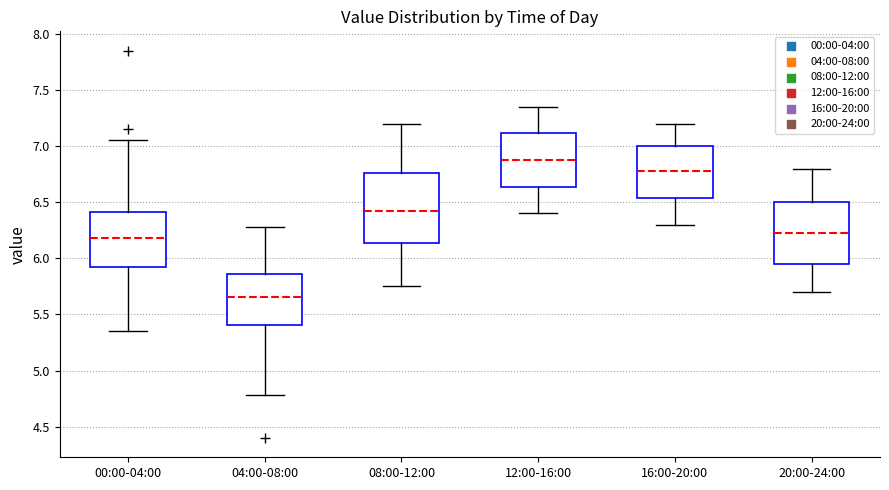

Reading left to right, transcribe this box plot: for each box, give where its median line is, the range the box spans, and where its two whiskers end, as read against the y-axis. The values are not printed on the chart, so give them approximately, as read against the axis.

00:00-04:00: median 6.20, box 5.90 to 6.40, whiskers 5.35 to 7.05
04:00-08:00: median 5.65, box 5.40 to 5.85, whiskers 4.80 to 6.30
08:00-12:00: median 6.45, box 6.15 to 6.75, whiskers 5.75 to 7.20
12:00-16:00: median 6.90, box 6.65 to 7.10, whiskers 6.40 to 7.35
16:00-20:00: median 6.80, box 6.55 to 7.00, whiskers 6.30 to 7.20
20:00-24:00: median 6.25, box 5.95 to 6.50, whiskers 5.70 to 6.80